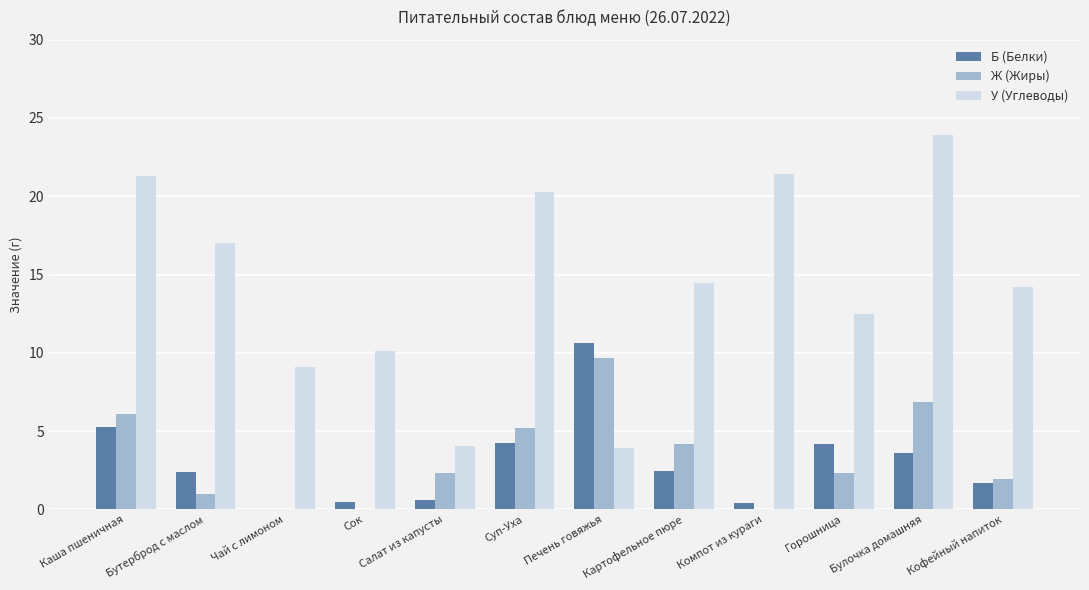

At which category is the sum across all series the highest?

Булочка домашняя